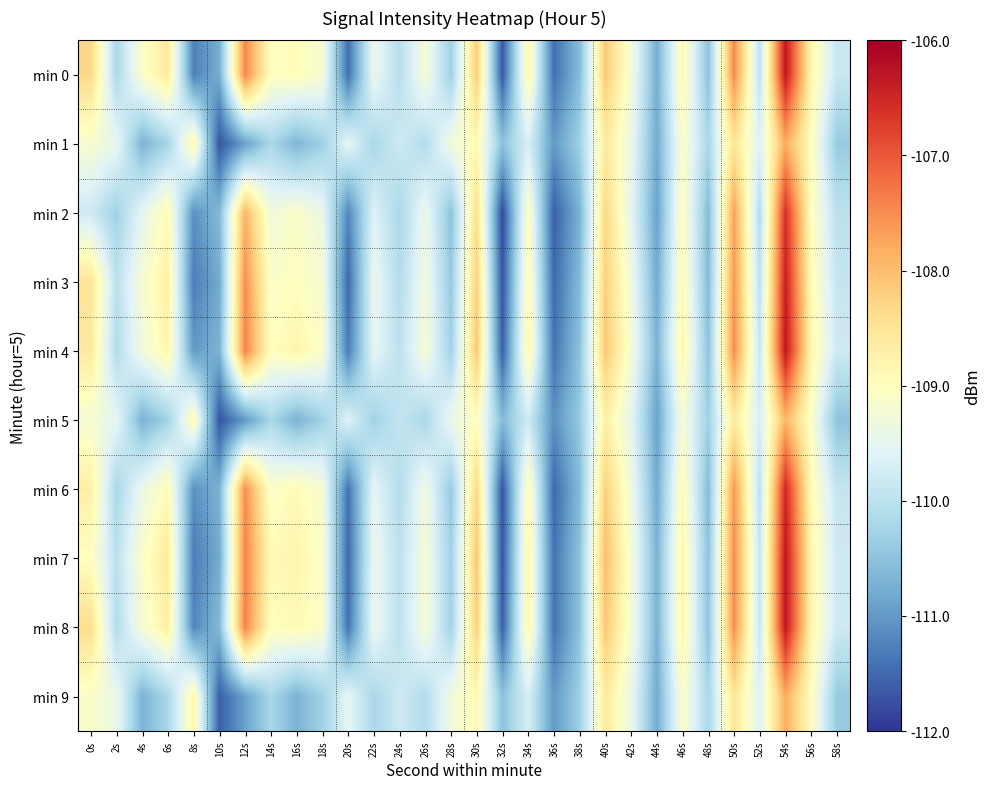

At which category is the sum across all series the highest?

54s